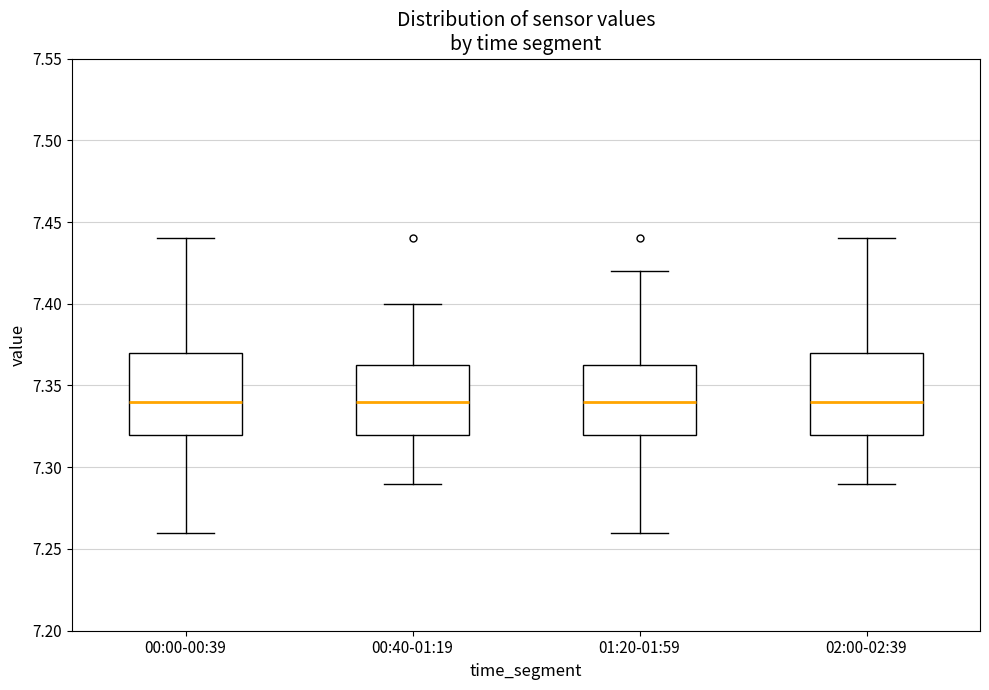

Reading left to right, transcribe this box plot: for each box, give where its median line is, the range the box spans, and where its two whiskers end, as read against the y-axis. The values are not printed on the chart, so give them approximately, as read against the axis.

00:00-00:39: median 7.340, box 7.320 to 7.370, whiskers 7.260 to 7.440
00:40-01:19: median 7.340, box 7.320 to 7.365, whiskers 7.290 to 7.400
01:20-01:59: median 7.340, box 7.320 to 7.365, whiskers 7.260 to 7.420
02:00-02:39: median 7.340, box 7.320 to 7.370, whiskers 7.290 to 7.440